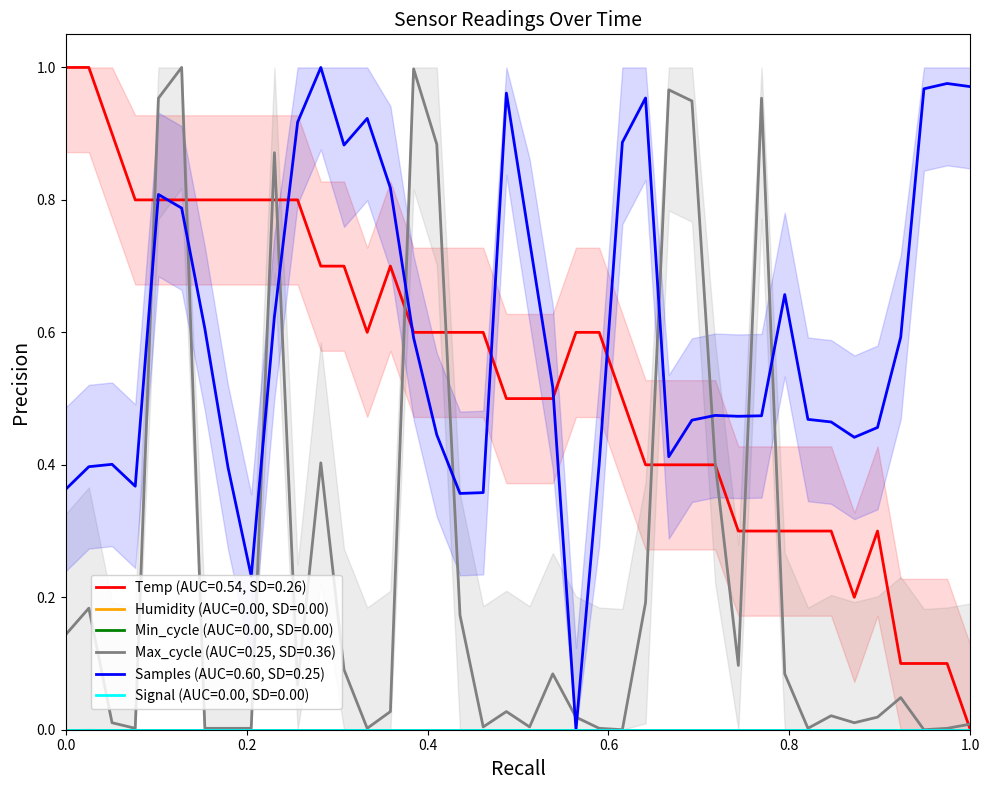

The Temp series shows 0.1 at 00:47. True or false?

False